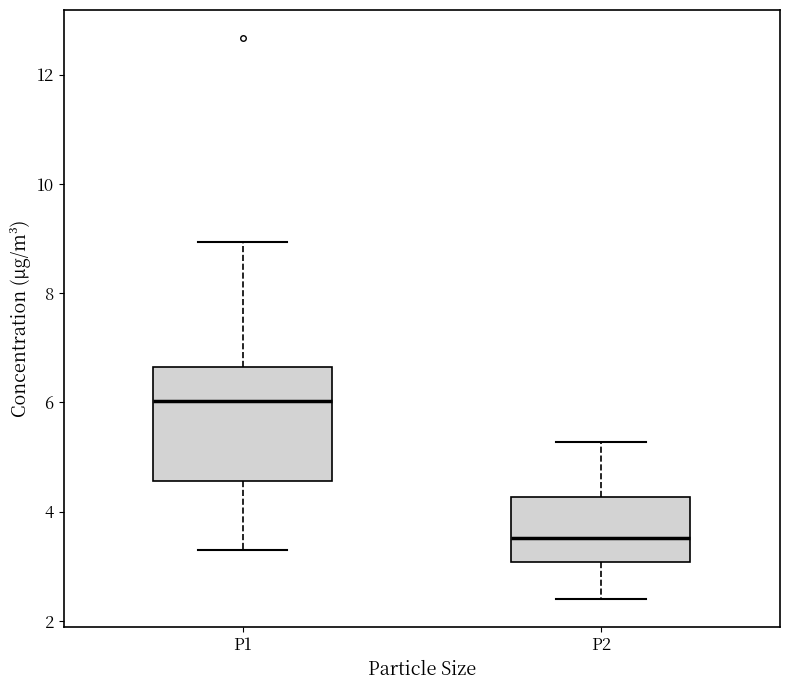

Reading left to right, read every box against the y-axis: the position of its median line, the range the box covers, and the ends of its whiskers. The values are not printed on the chart, so give them approximately, as read against the axis.

P1: median 6.0, box 4.6 to 6.6, whiskers 3.4 to 9.0
P2: median 3.6, box 3.0 to 4.2, whiskers 2.4 to 5.2